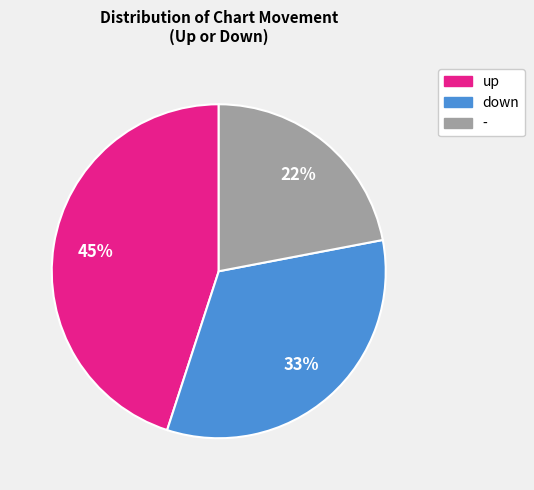

Combined, do - and up account for over 50%?

Yes